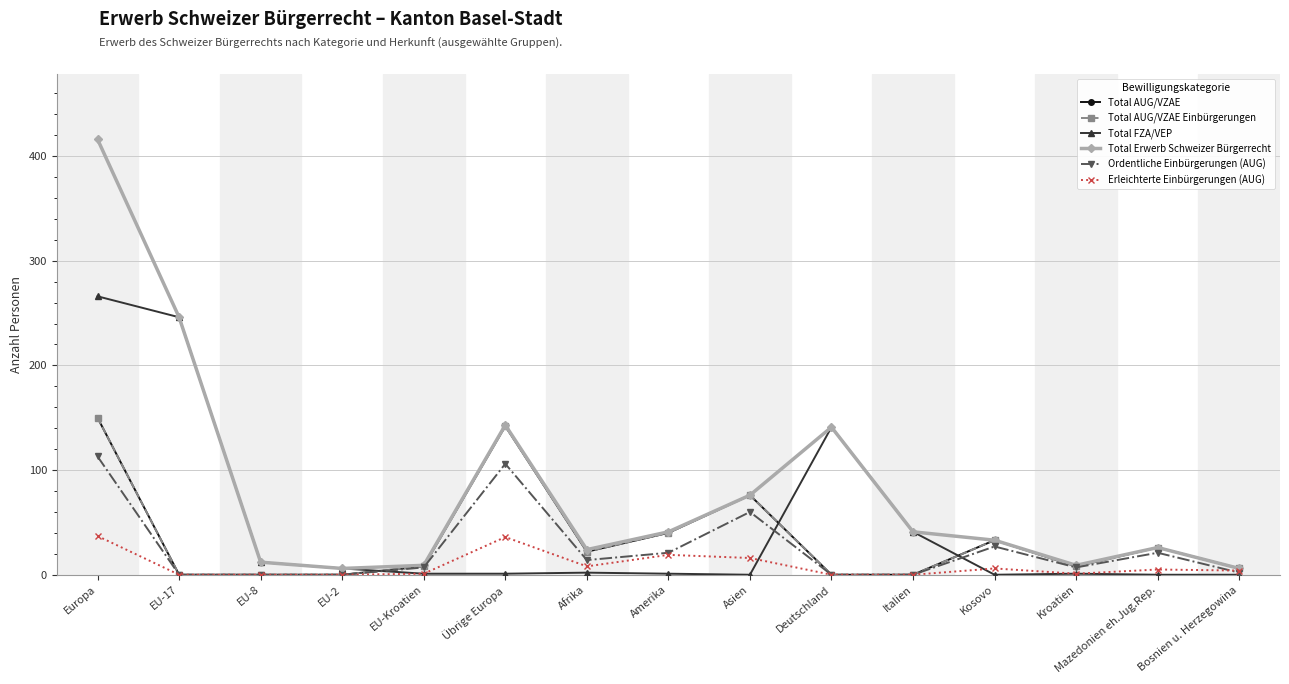

Does the chart have visible grid lines?

Yes